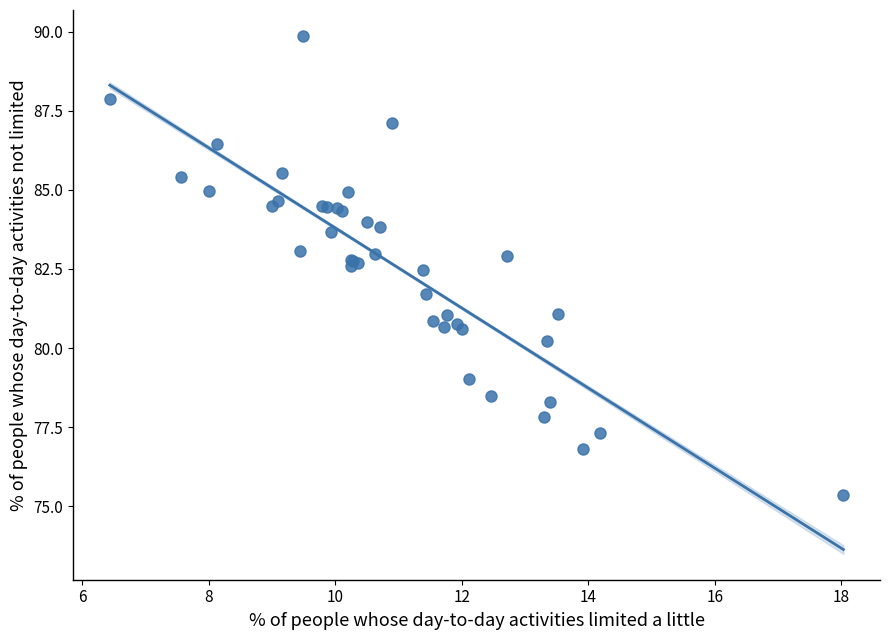

What Y value in the scatter plot is closest to 82?

81.7